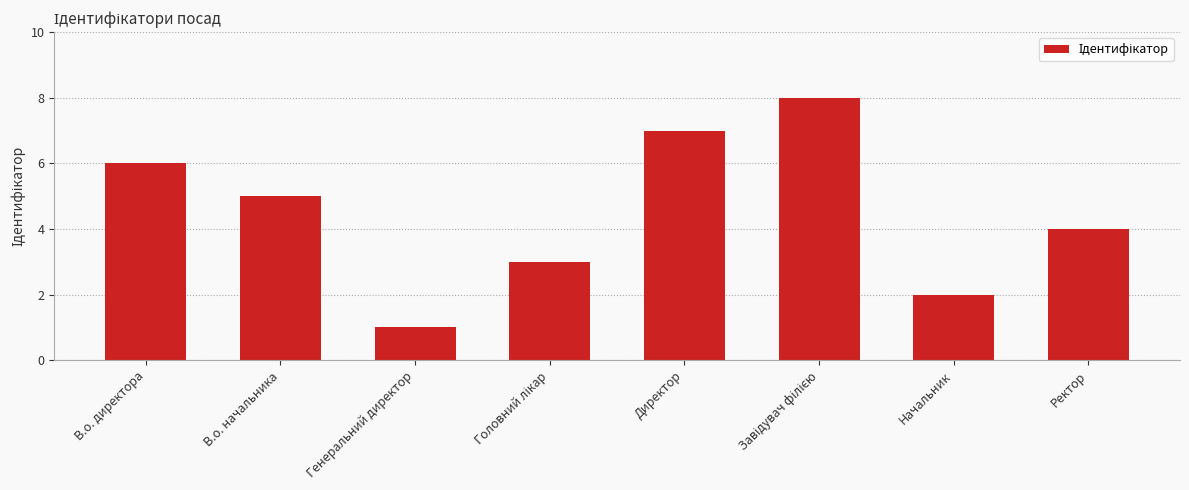

How many bars are there in total?

8